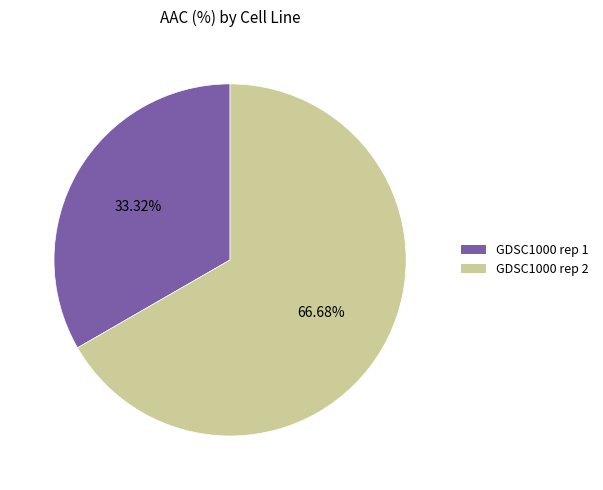

What percentage do GDSC1000 rep 1 and GDSC1000 rep 2 together represent?

100.0%